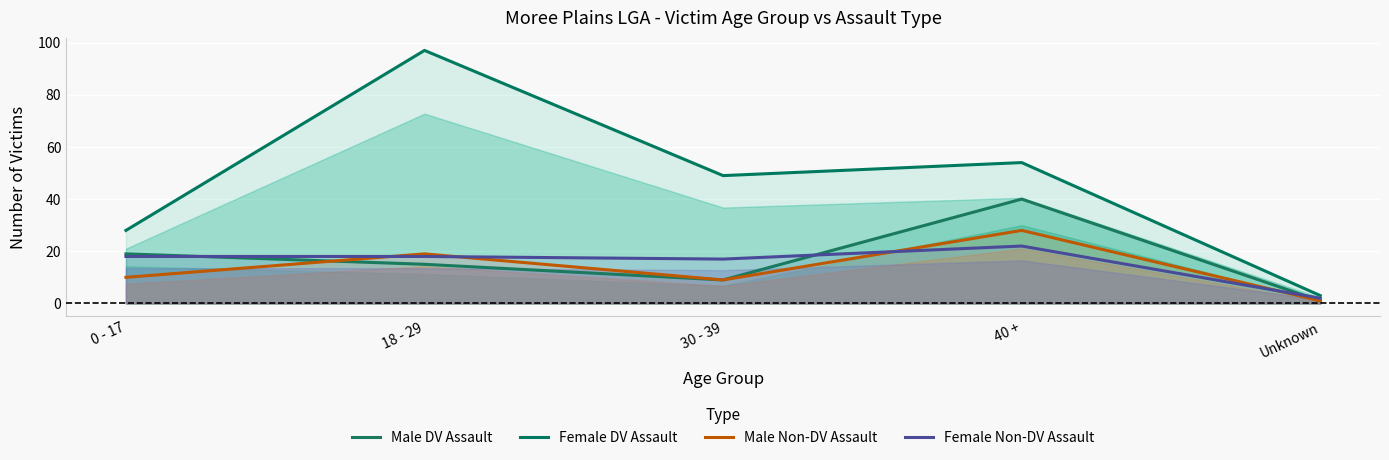

Reading right to left, extract all data points from this chart.

Male DV Assault: Unknown=1	40 +=40	30 - 39=9	18 - 29=15	0 - 17=19
Female DV Assault: Unknown=3	40 +=54	30 - 39=49	18 - 29=97	0 - 17=28
Male Non-DV Assault: Unknown=1	40 +=28	30 - 39=9	18 - 29=19	0 - 17=10
Female Non-DV Assault: Unknown=2	40 +=22	30 - 39=17	18 - 29=18	0 - 17=18